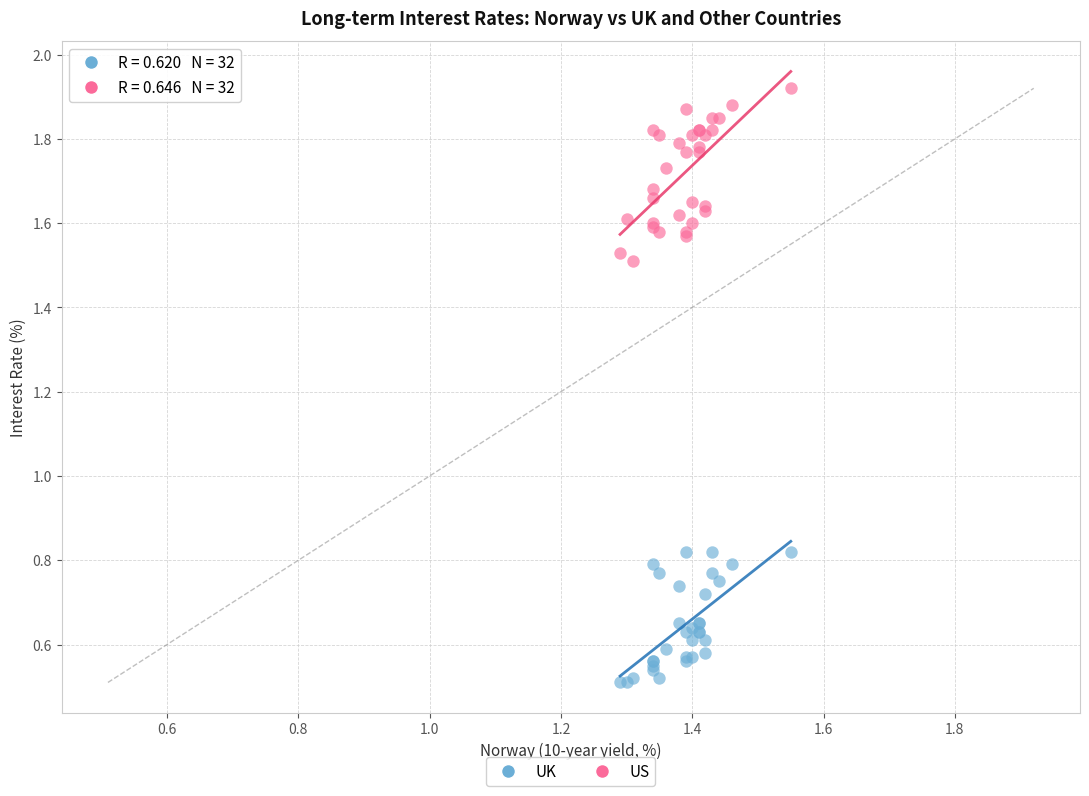

What are all the series names shown in the legend?

UK, US